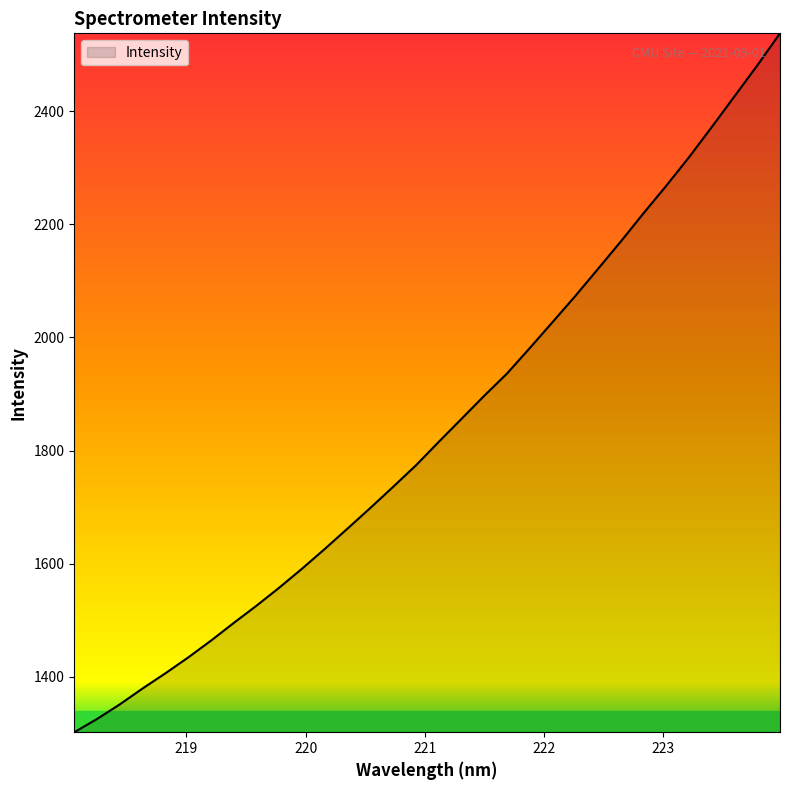

What is the greatest value displayed?

2537.4